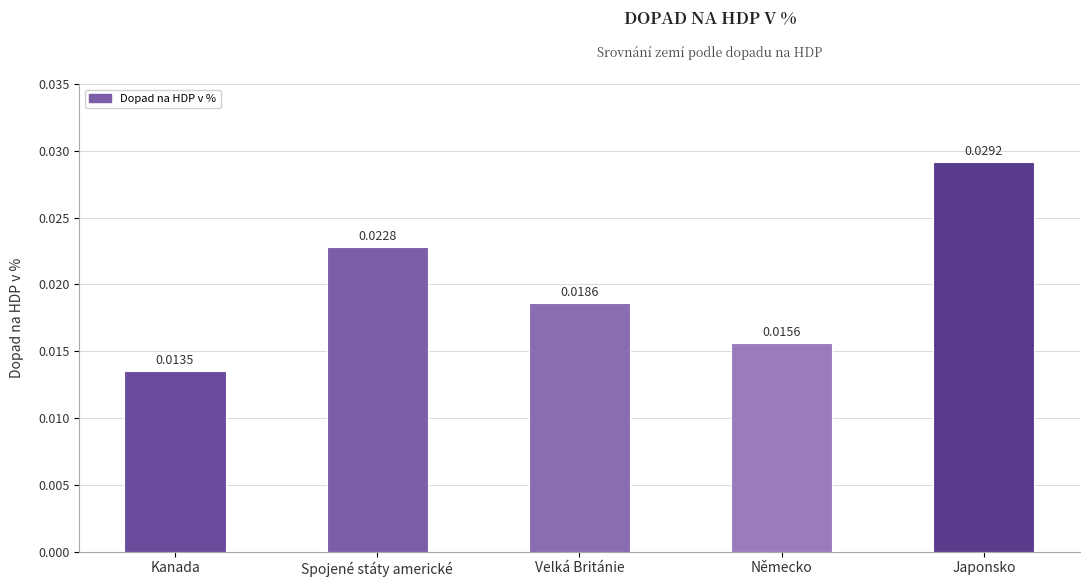

What is the label of the 3rd bar from the left?

Velká Británie